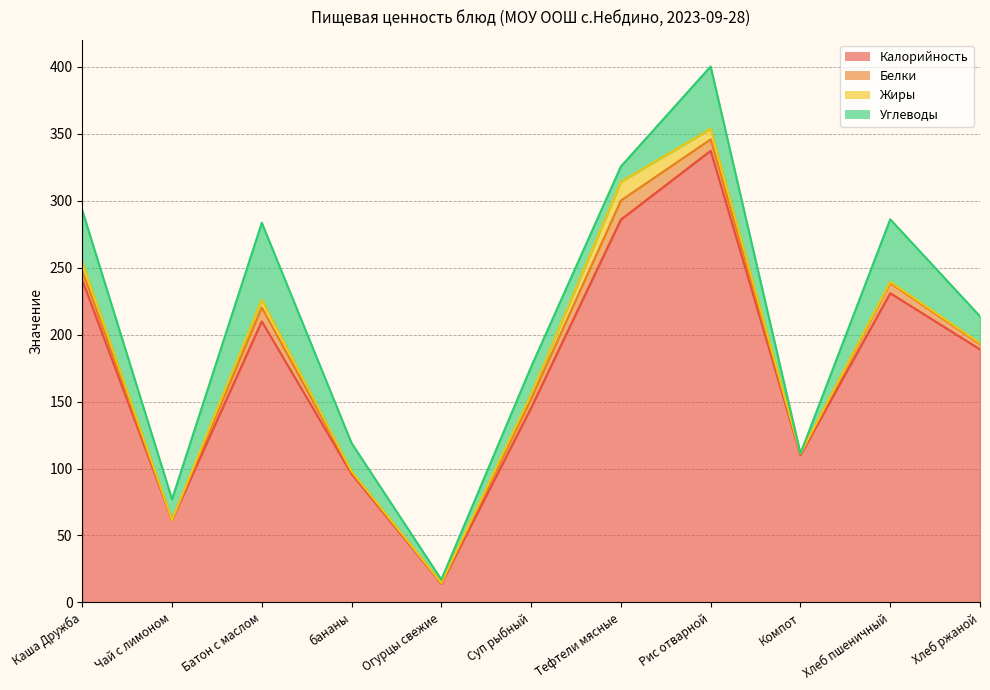

The value of Углеводы at Суп рыбный is 20.6. True or false?

True